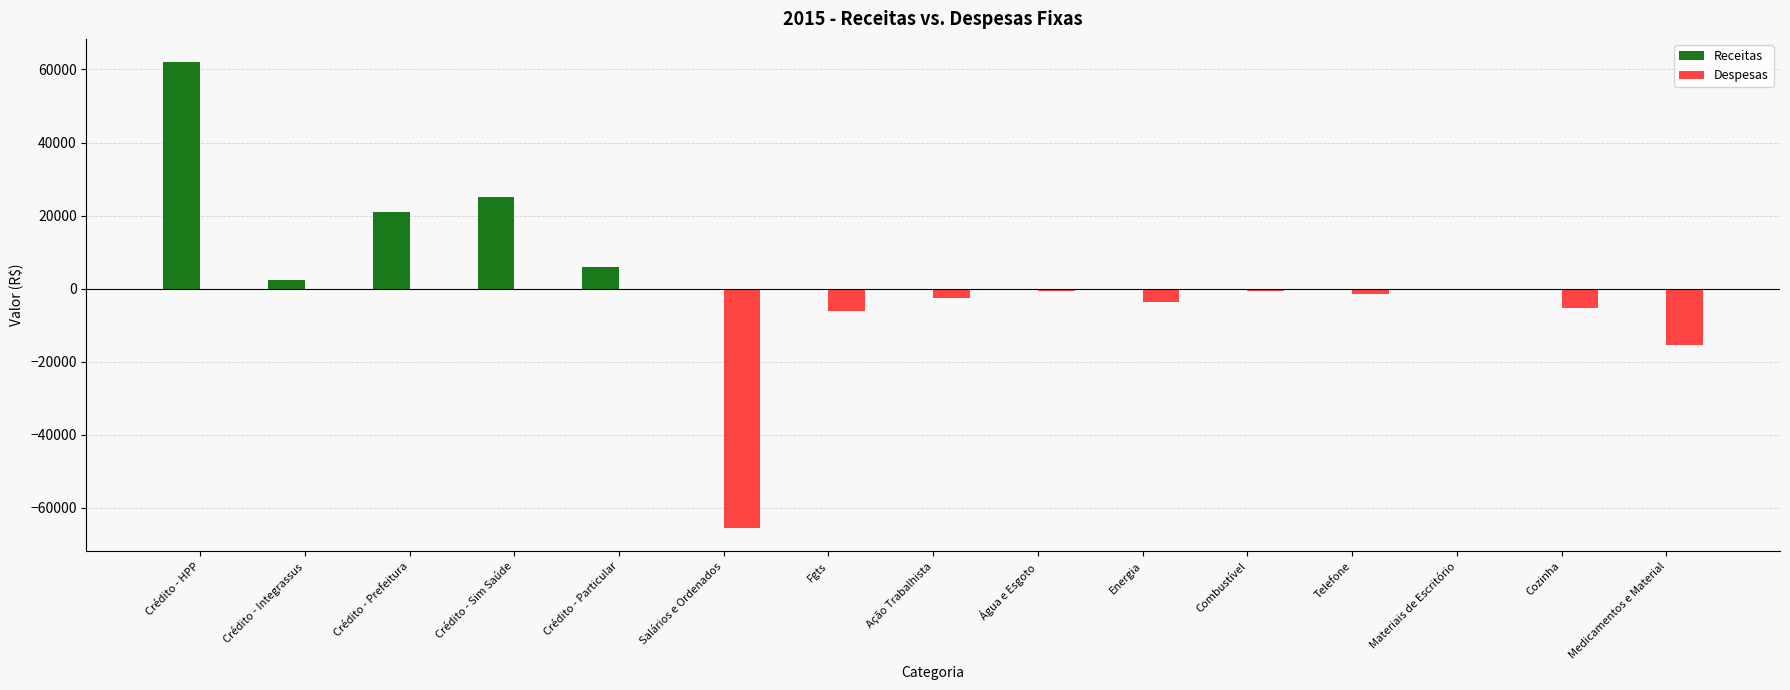

Which category has the highest value across all series?

Crédito - HPP